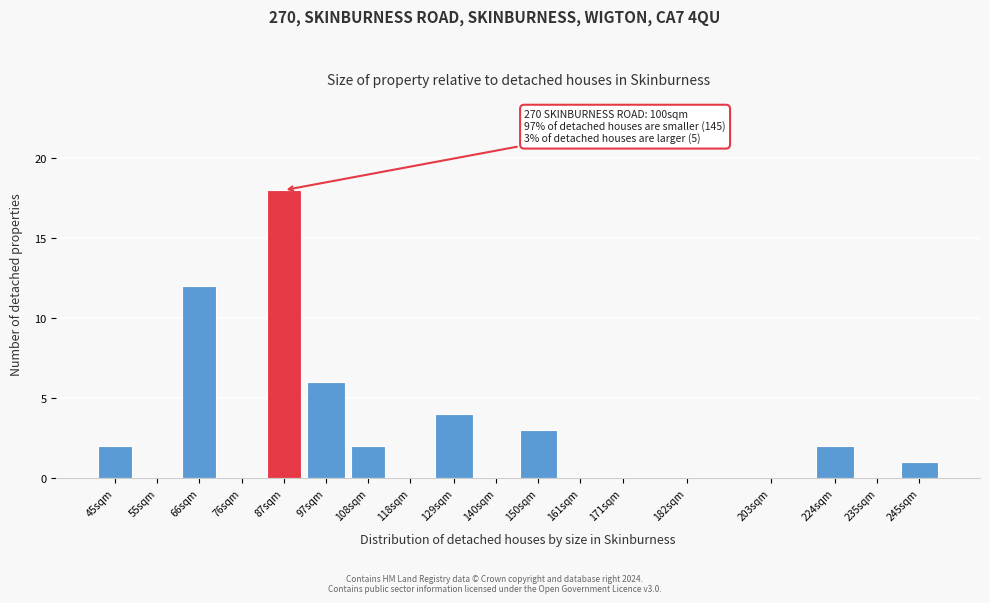

Reading left to right, transcribe all the data shown in this chart.

45sqm=2	55sqm=0	66sqm=12	76sqm=0	87sqm=18	97sqm=6	108sqm=2	118sqm=0	129sqm=4	140sqm=0	150sqm=3	161sqm=0	171sqm=0	182sqm=0	203sqm=0	224sqm=2	235sqm=0	245sqm=1